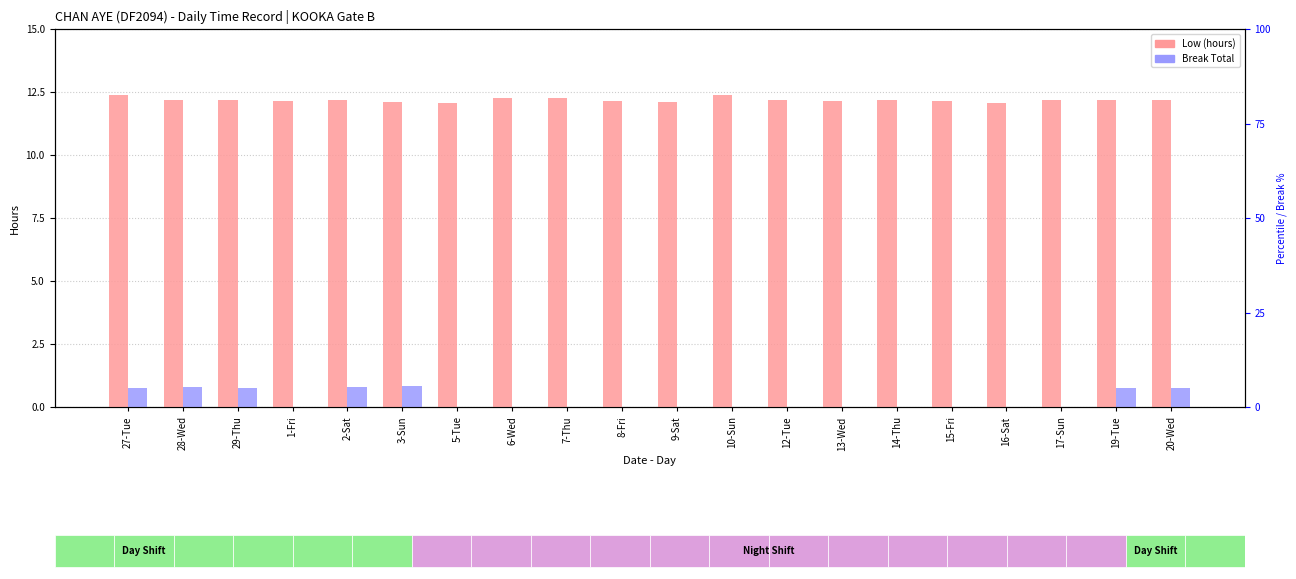

How many distinct data groups are displayed?

2